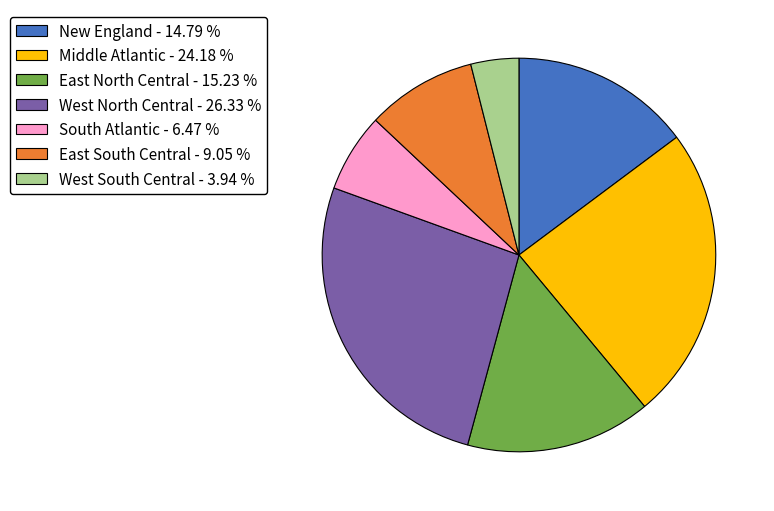

Is there a majority slice in this chart?

No